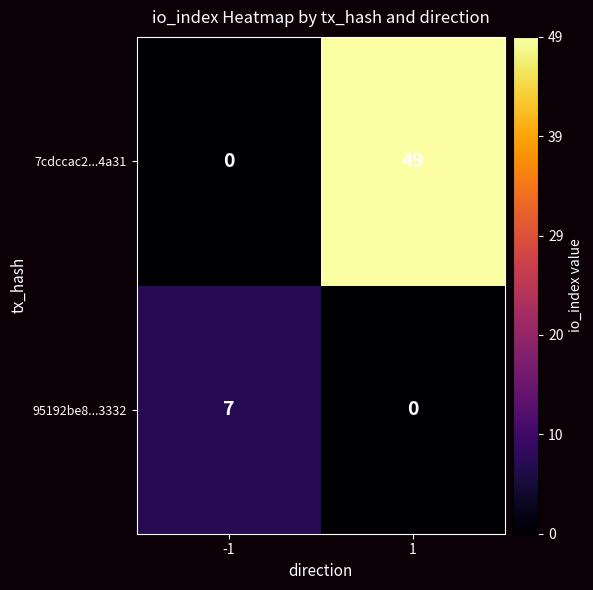

The value of 95192be8...3332 at -1 is 7. True or false?

True